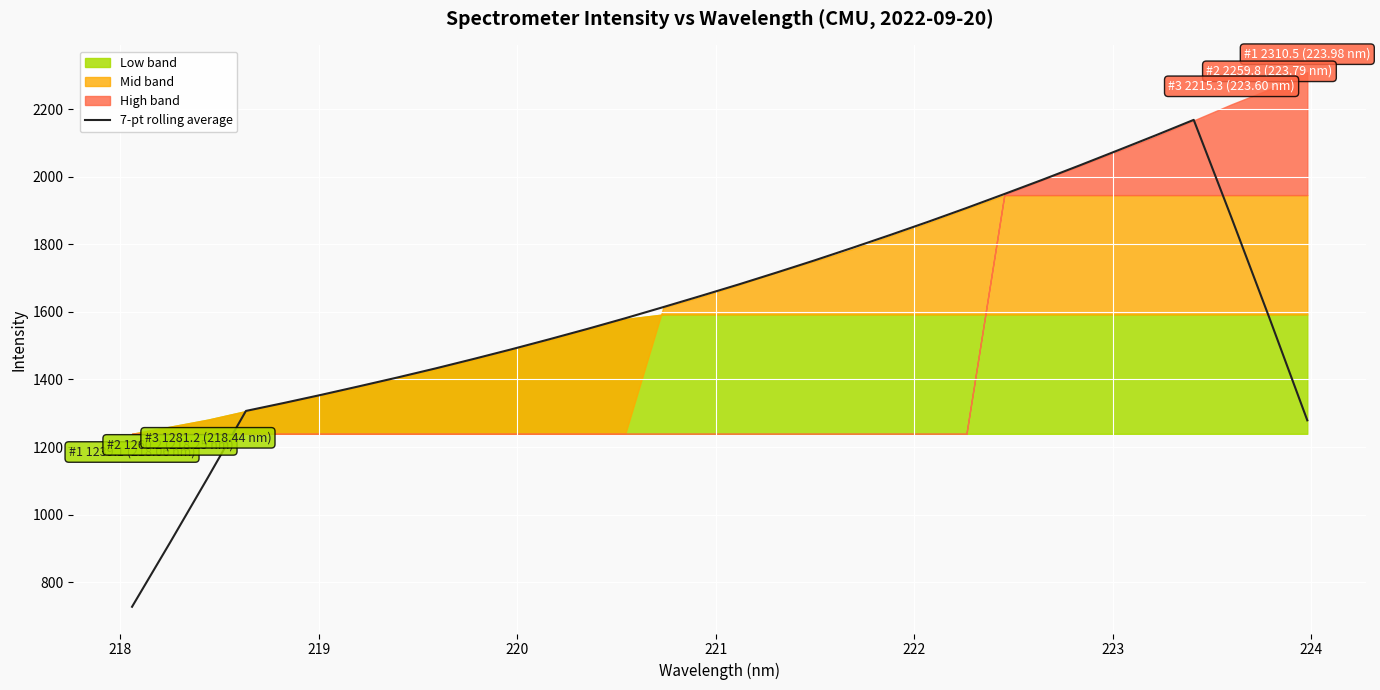

What is the minimum value for 7-pt rolling average?

726.7